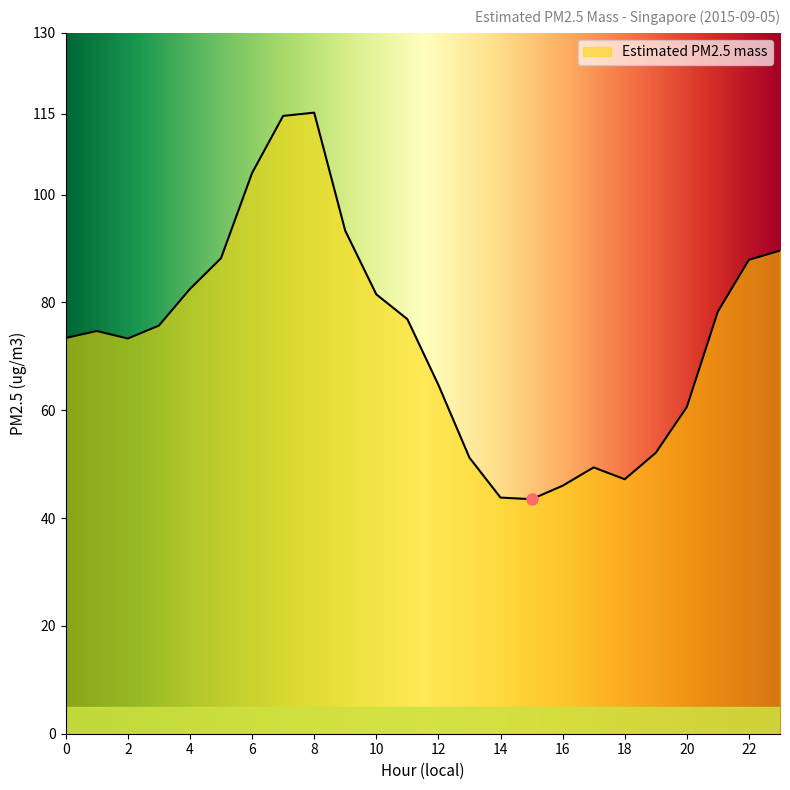

What is the maximum value shown in the chart?

115.2